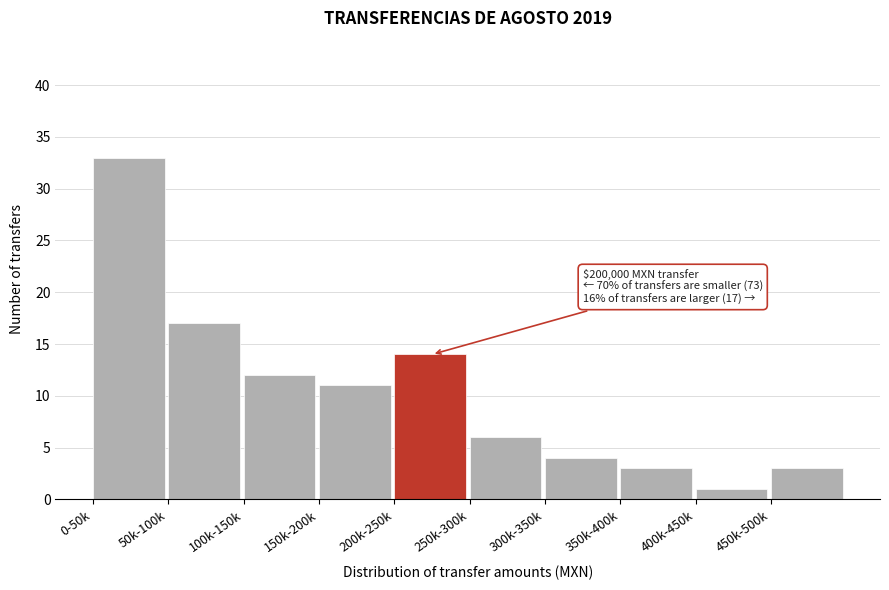

Reading left to right, list all the values displayed in this chart.

33	17	12	11	14	6	4	3	1	3